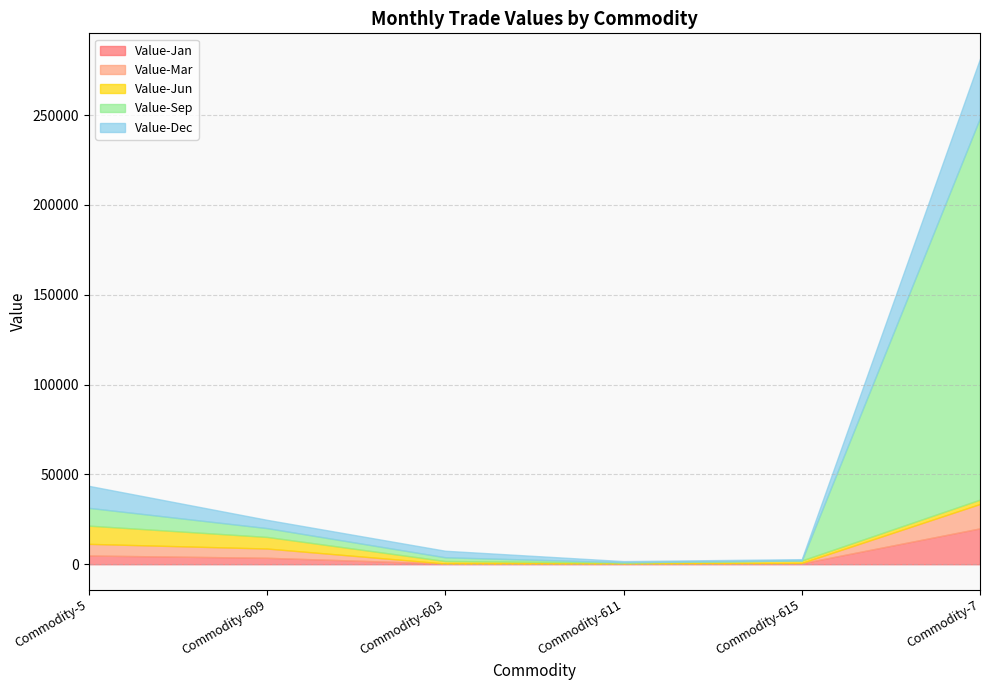

Reading left to right, transcribe all the data shown in this chart.

Value-Jan: 4869	3596	400	338	535	19979
Value-Mar: 6480	5149	0	0	208	13574
Value-Jun: 10142	6464	1396	607	1345	2427
Value-Sep: 9908	4908	2080	213	0	212495
Value-Dec: 12259	4610	3636	592	748	33012